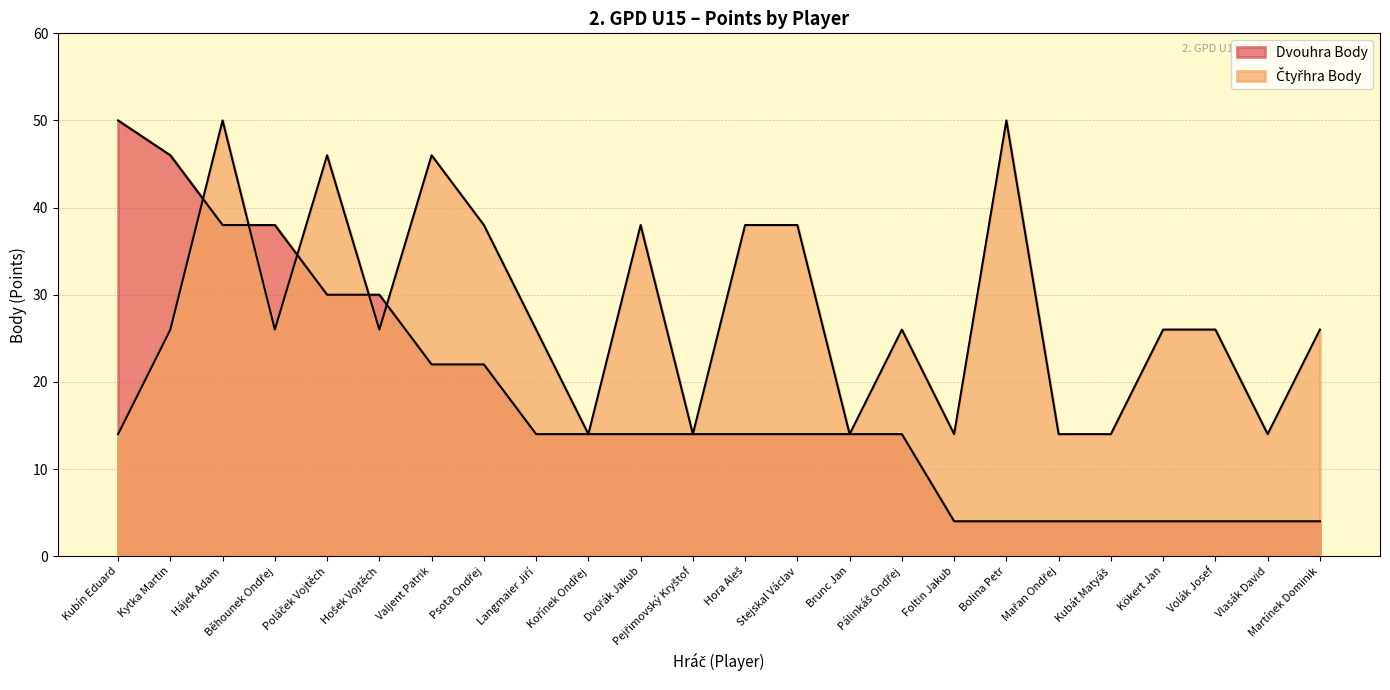

What is the label of the 10th point from the right?

Brunc Jan